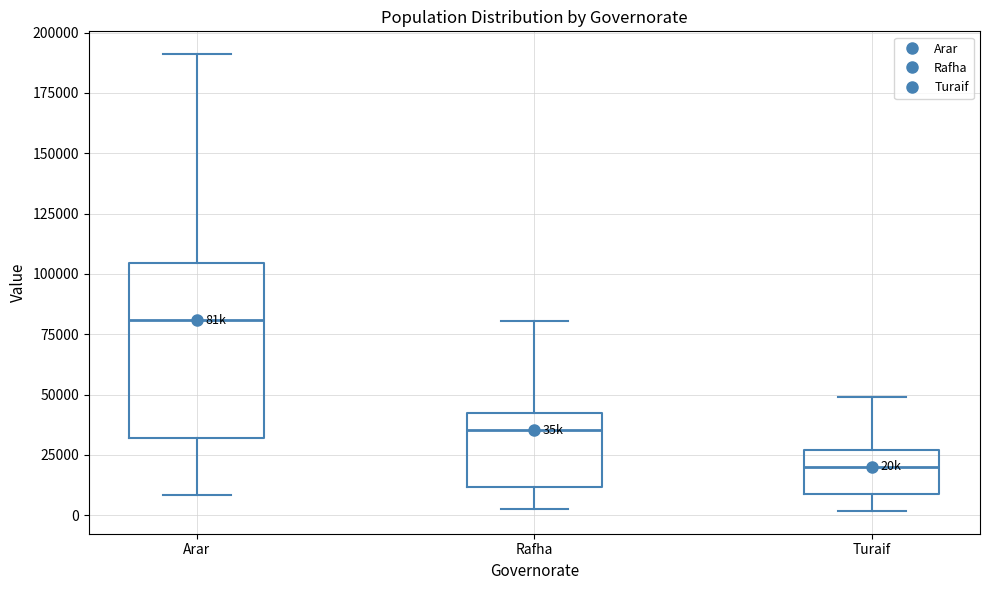

Where is the lower edge of the box for Arar on the y-axis? The values are not printed on the chart, so give them approximately, as read against the axis.

30000